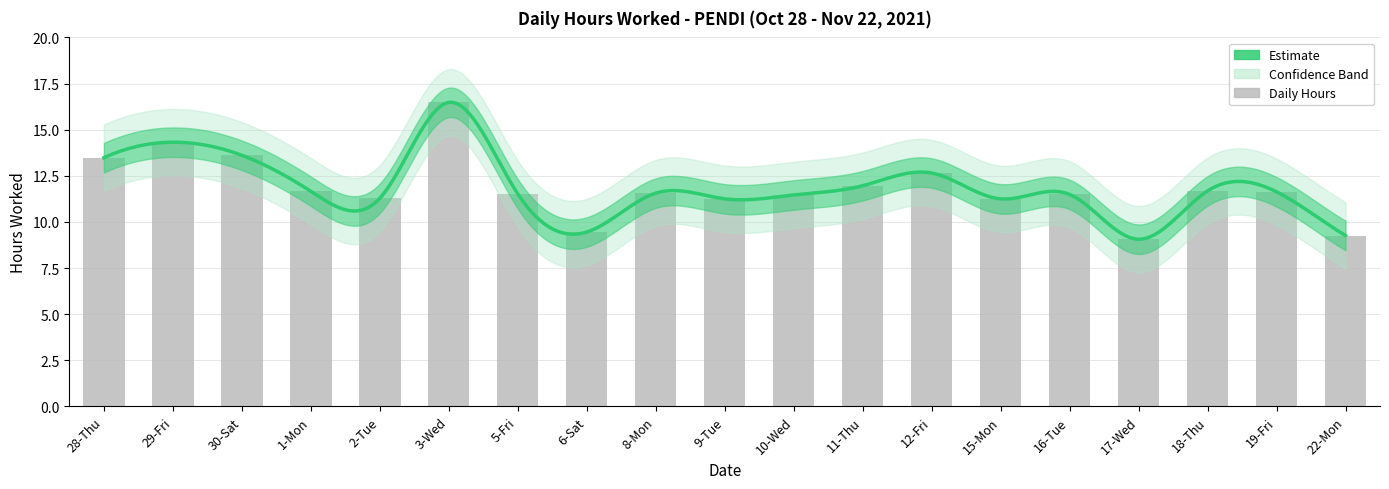

Reading left to right, what are all the values shown in this chart?

13.5	14.3	13.6	11.7	11.3	16.5	11.5	9.4	11.6	11.2	11.5	12.0	12.7	11.2	11.5	9.1	11.7	11.6	9.3